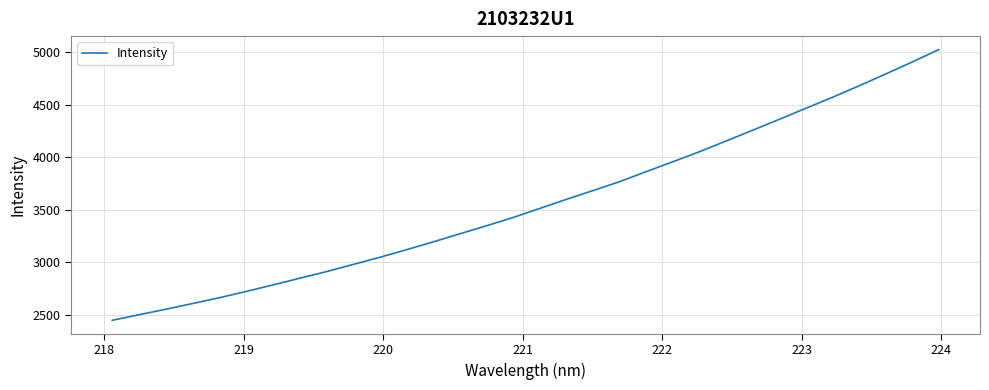

What is the greatest value displayed?

5022.8